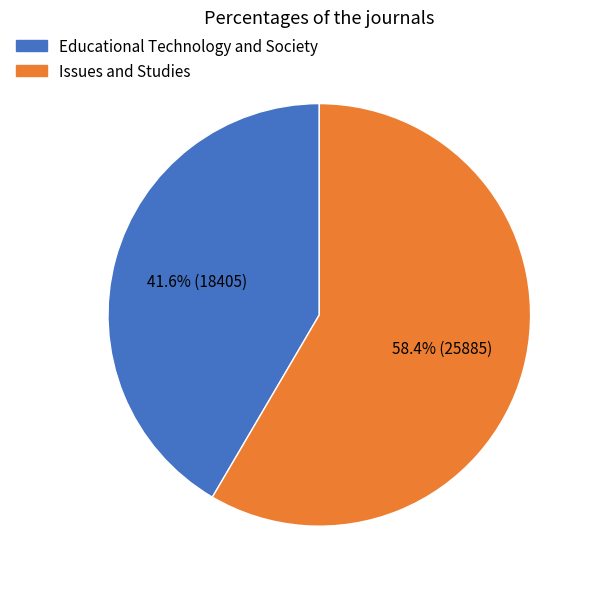

Approximately how many times larger is the value at Educational Technology and Society compared to Issues and Studies?

0.7